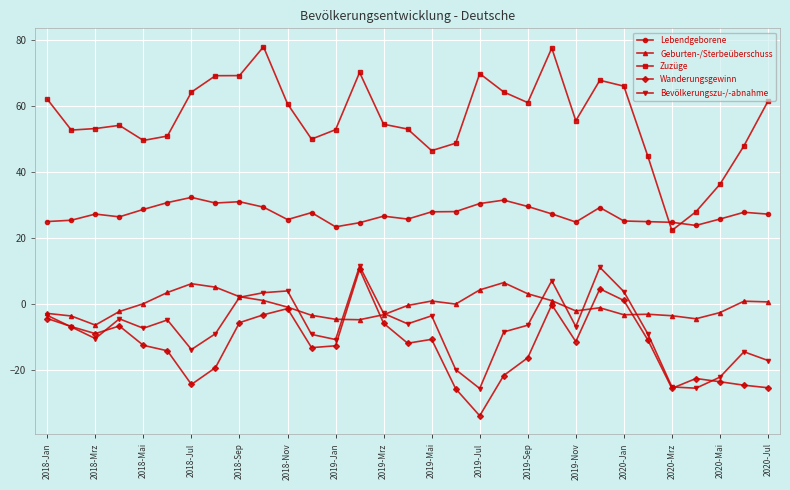

How many series are shown in this chart?

5